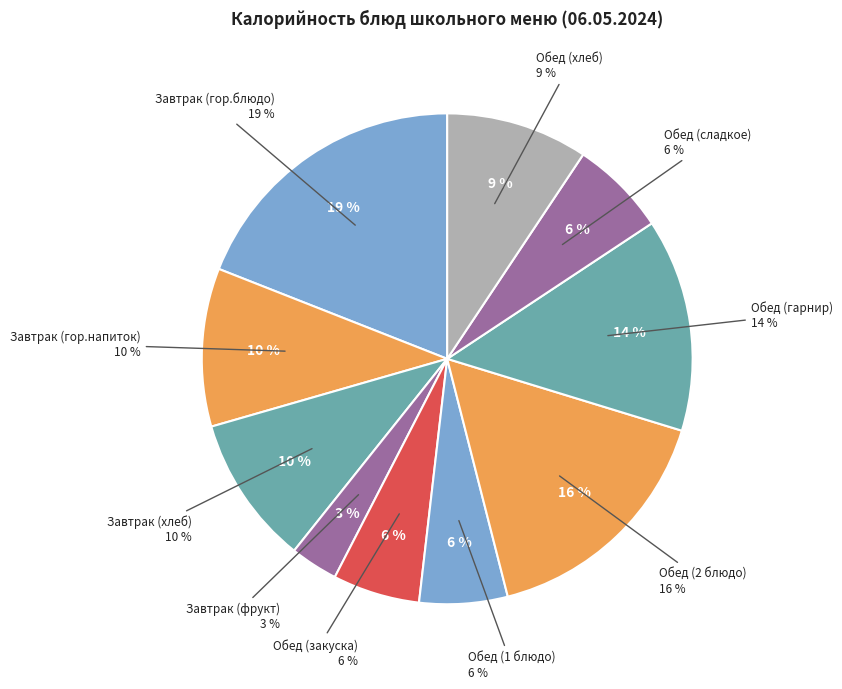

To the nearest percent, what is the combined percentage of Обед (хлеб) and Завтрак (фрукт)?

12%